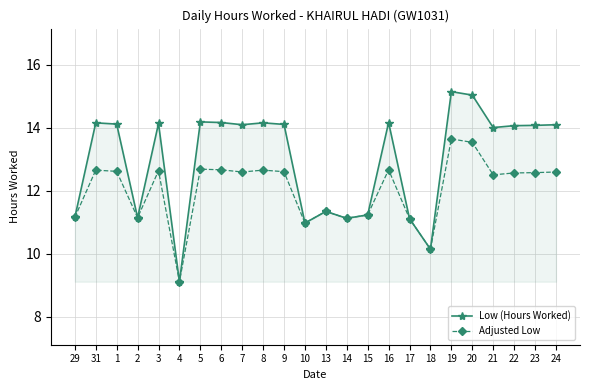

What is the difference between the maximum and minimum values in the Low (Hours Worked) series?

6.0